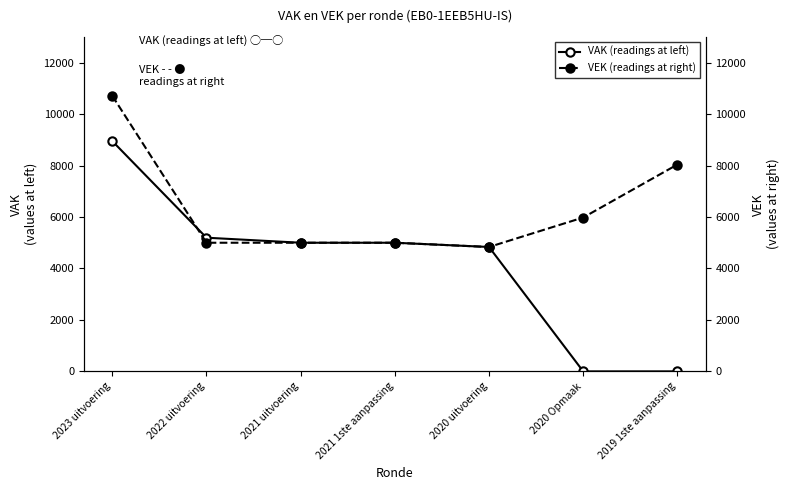

Between 2021 1ste aanpassing and 2019 1ste aanpassing, which series saw the biggest shift?

VAK (readings at left)